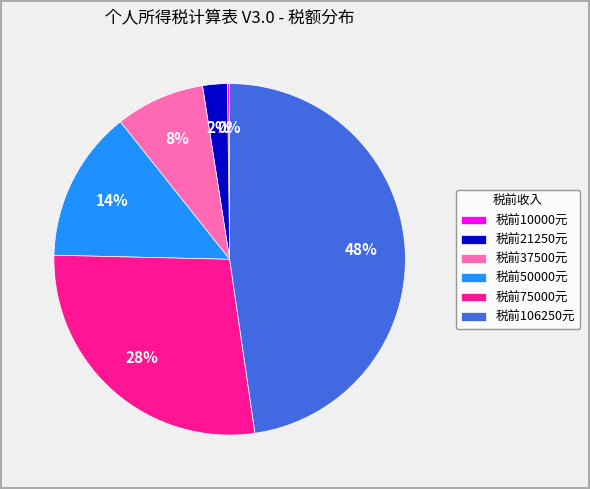

Which slice is the largest?

税前106250元